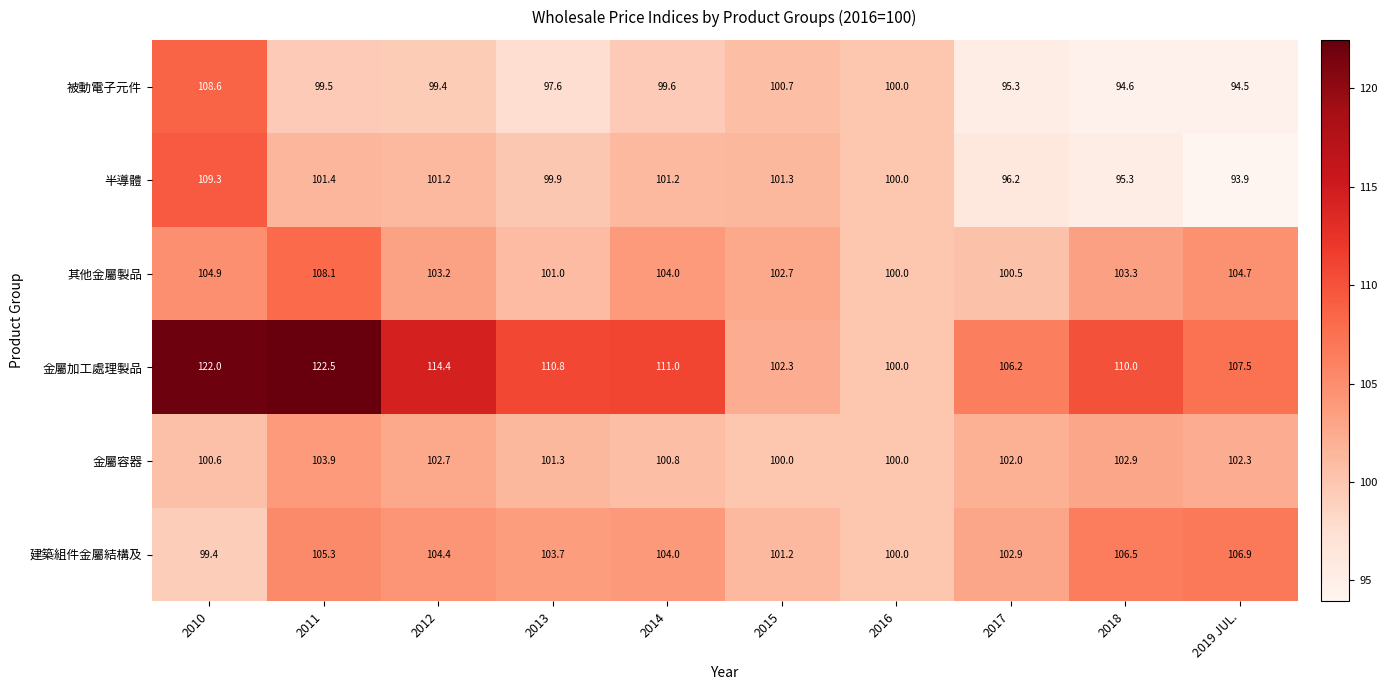

What is the difference between the maximum and minimum values in the 建築組件金屬結構及 series?

7.5